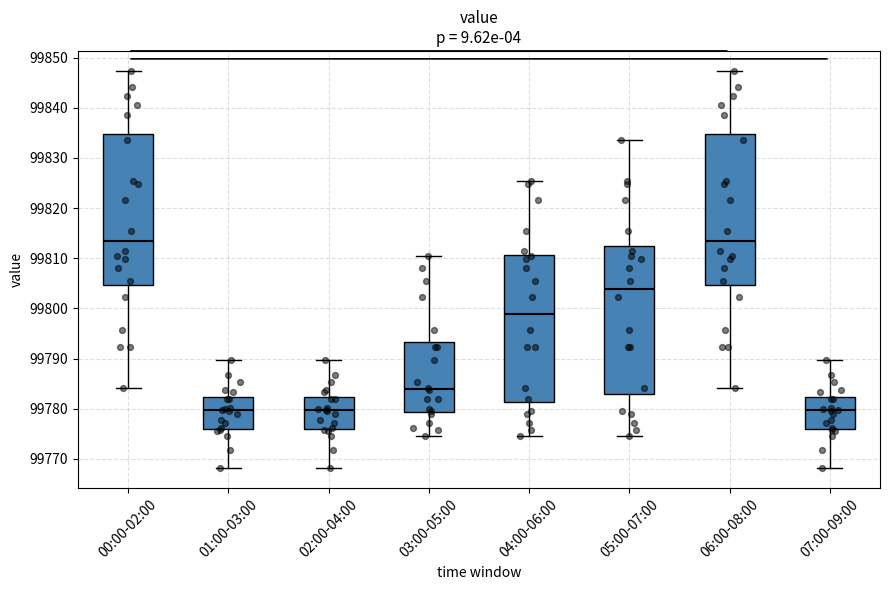

Where does the median line of the box for 07:00-09:00 sit on the y-axis? The values are not printed on the chart, so give them approximately, as read against the axis.

99780